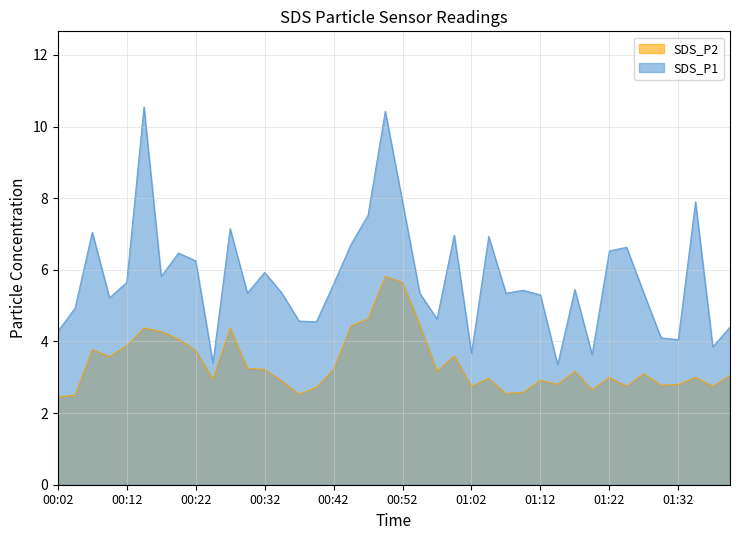

Read the SDS_P2 value at 00:49.

5.8